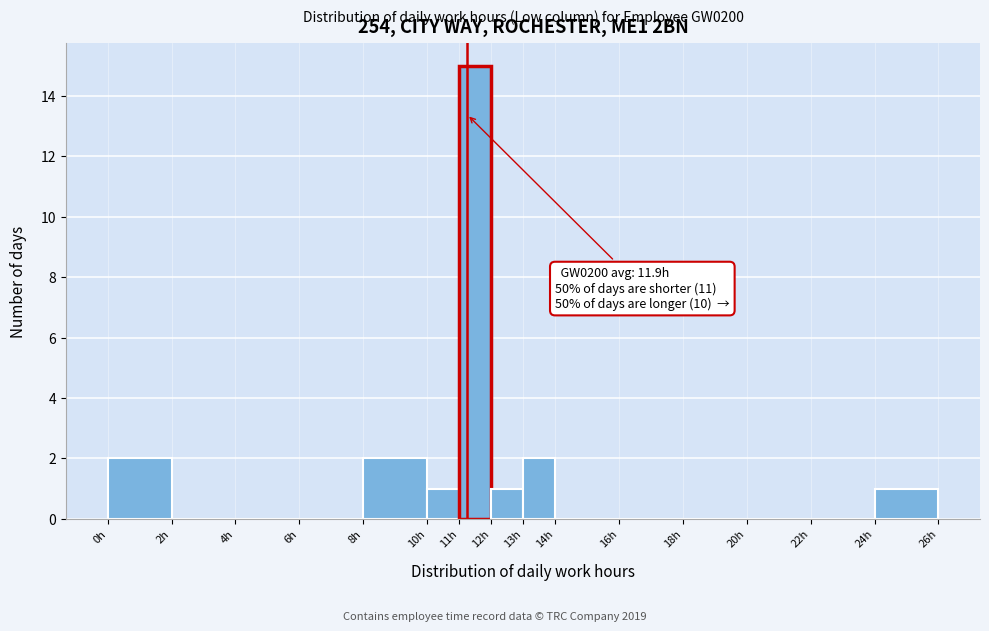

Which range on the x-axis has the tallest bar?

11 to 12